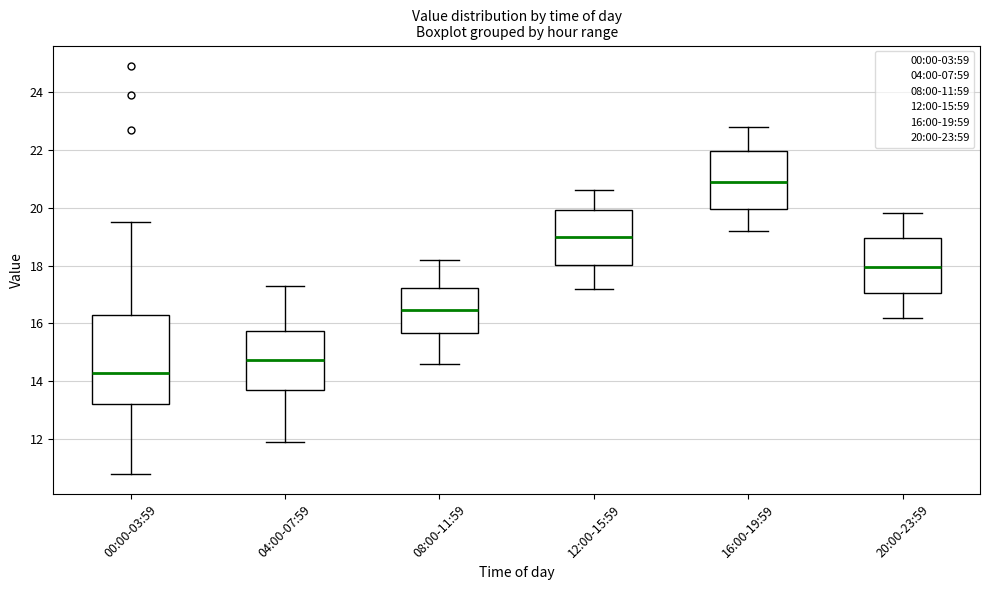

Reading left to right, transcribe this box plot: for each box, give where its median line is, the range the box spans, and where its two whiskers end, as read against the y-axis. The values are not printed on the chart, so give them approximately, as read against the axis.

00:00-03:59: median 14.4, box 13.2 to 16.4, whiskers 10.8 to 19.6
04:00-07:59: median 14.8, box 13.8 to 15.8, whiskers 12.0 to 17.4
08:00-11:59: median 16.4, box 15.6 to 17.2, whiskers 14.6 to 18.2
12:00-15:59: median 19.0, box 18.0 to 20.0, whiskers 17.2 to 20.6
16:00-19:59: median 21.0, box 20.0 to 22.0, whiskers 19.2 to 22.8
20:00-23:59: median 18.0, box 17.0 to 19.0, whiskers 16.2 to 19.8